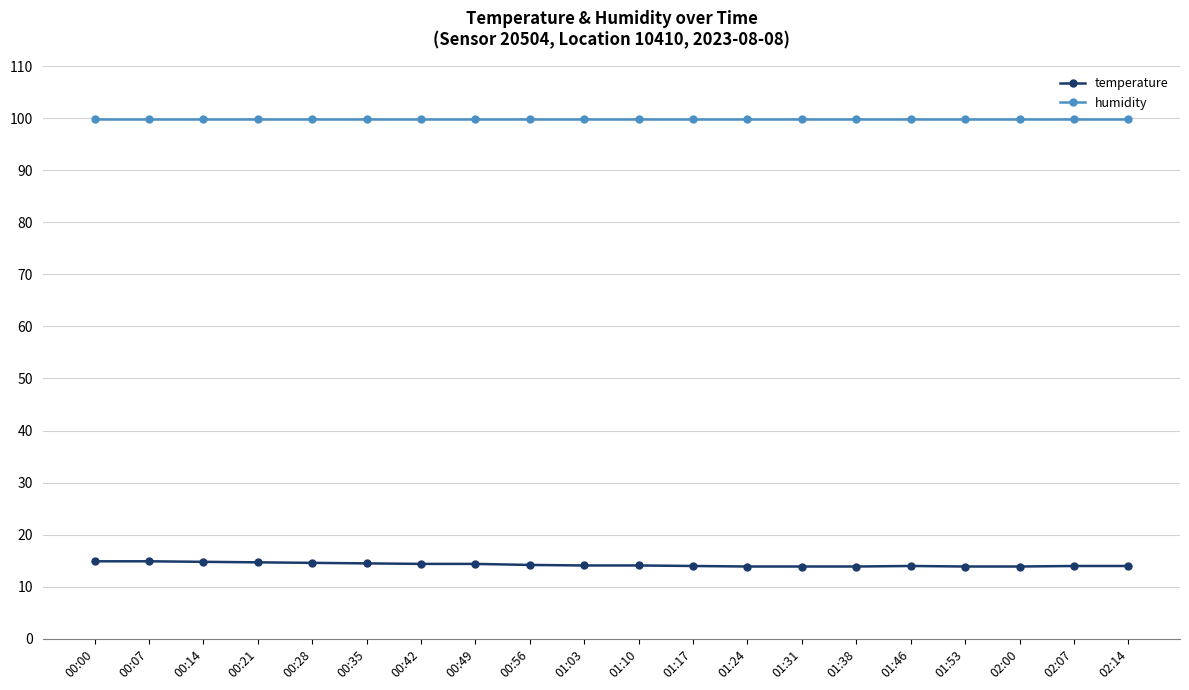

At how many categories does at least one series exceed 44?

20